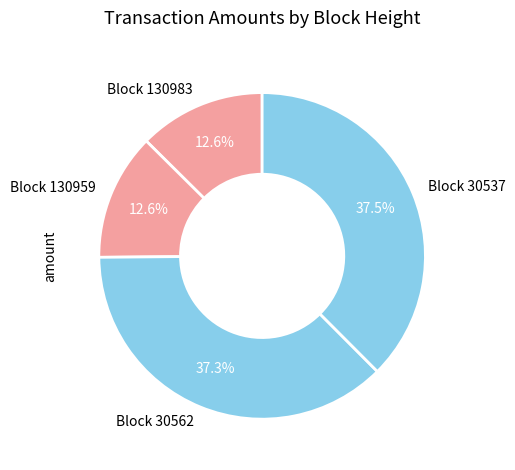

Is there any slice that represents more than half of the pie?

No